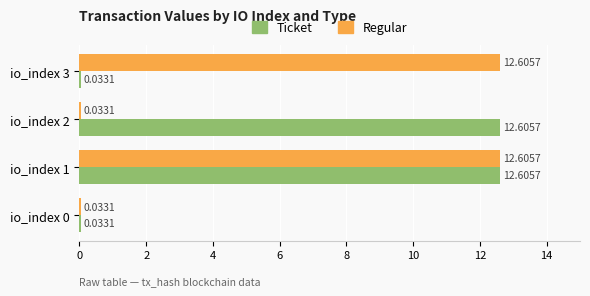

What is the average value of the Regular series?

6.3